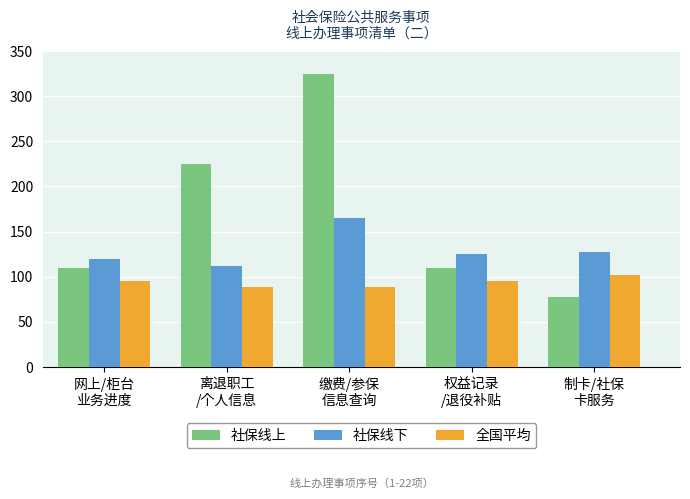

What is the sum of all 社保线上 values?

848